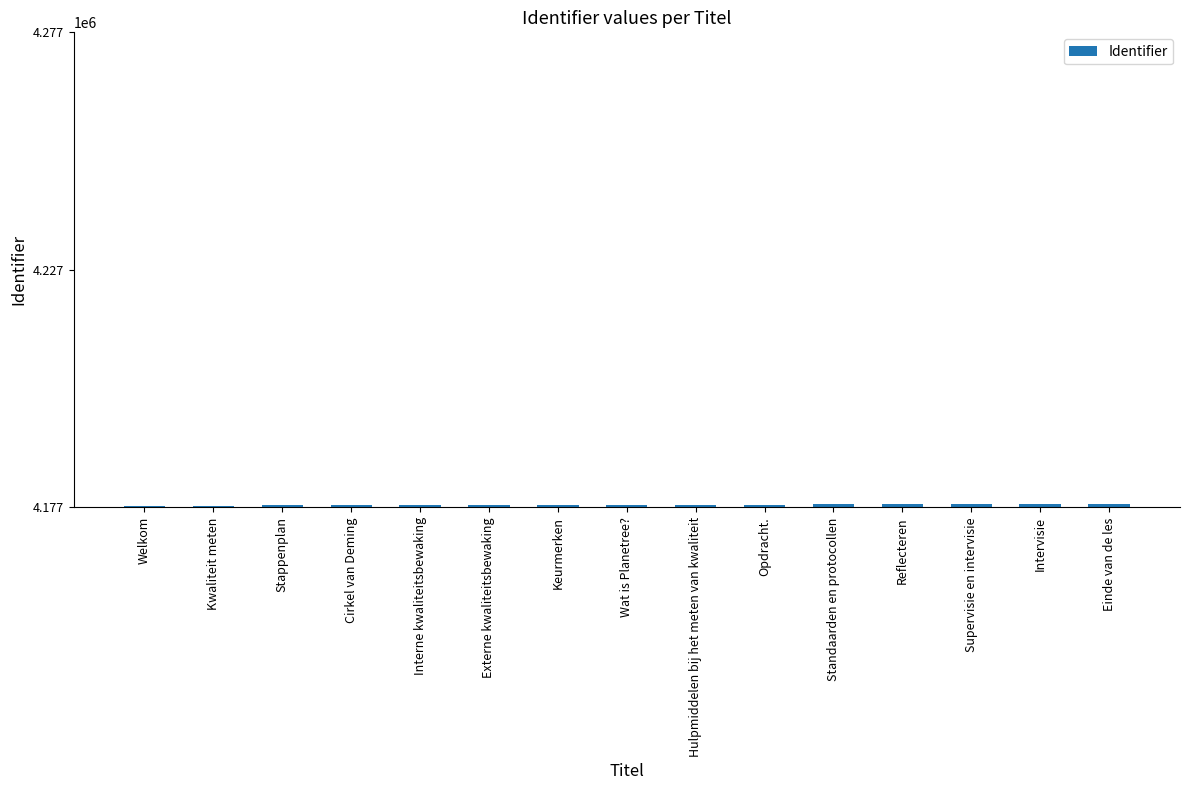

What is the change in value from Opdracht. to Intervisie?

+99